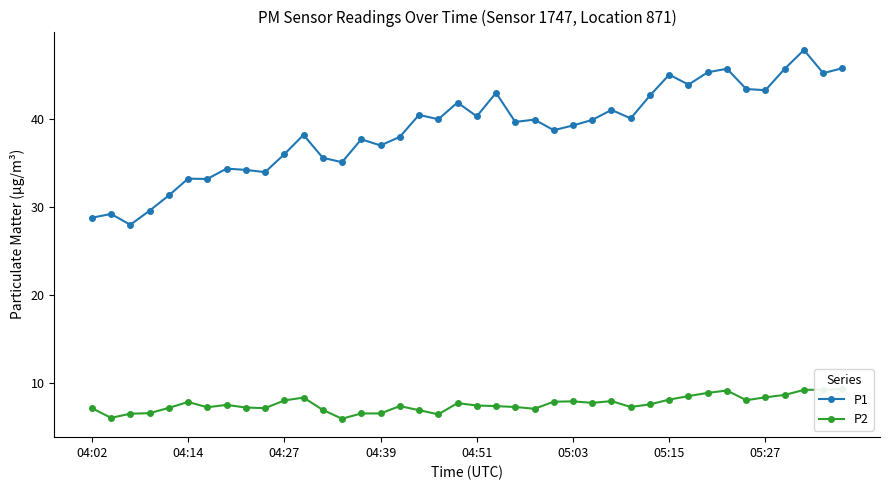

At which category is the sum across all series the highest?

37